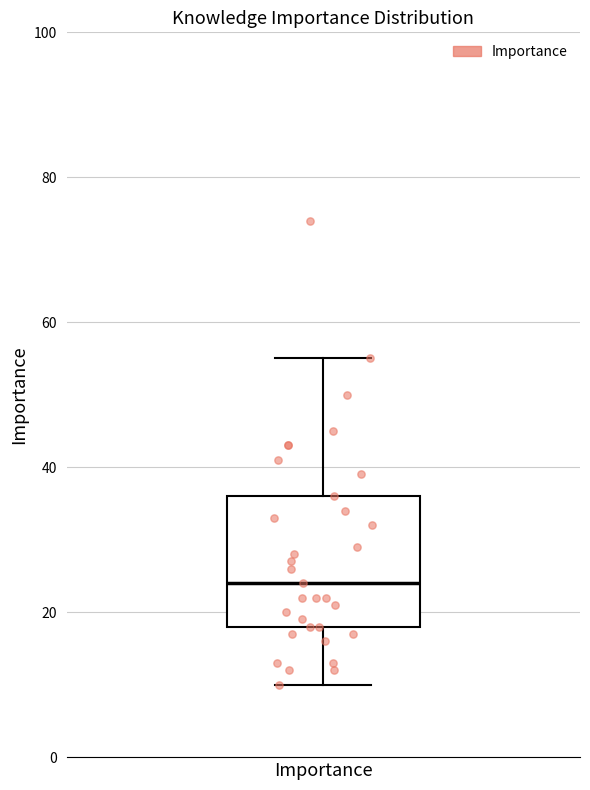

Transcribe this box plot: give where the median line is, the range the box spans, and where the two whiskers end, as read against the y-axis. The values are not printed on the chart, so give them approximately, as read against the axis.

median 24, box 18 to 36, whiskers 10 to 56